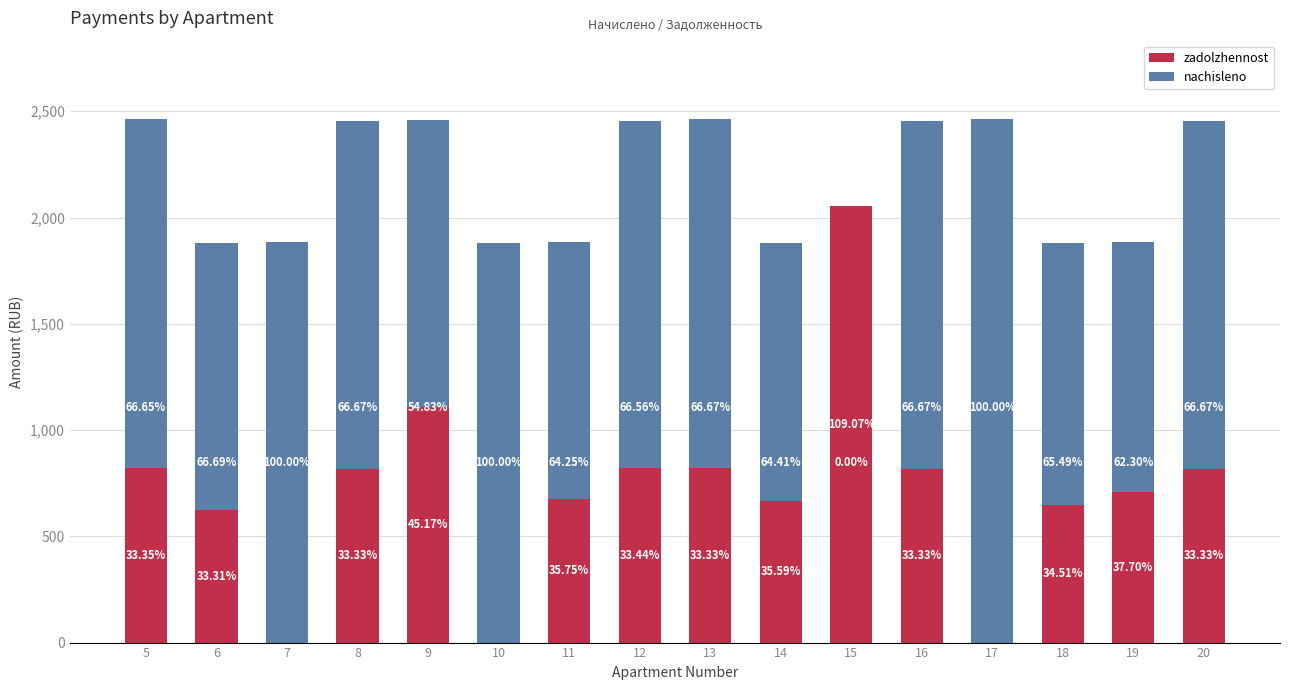

How many bars are there in total?

32